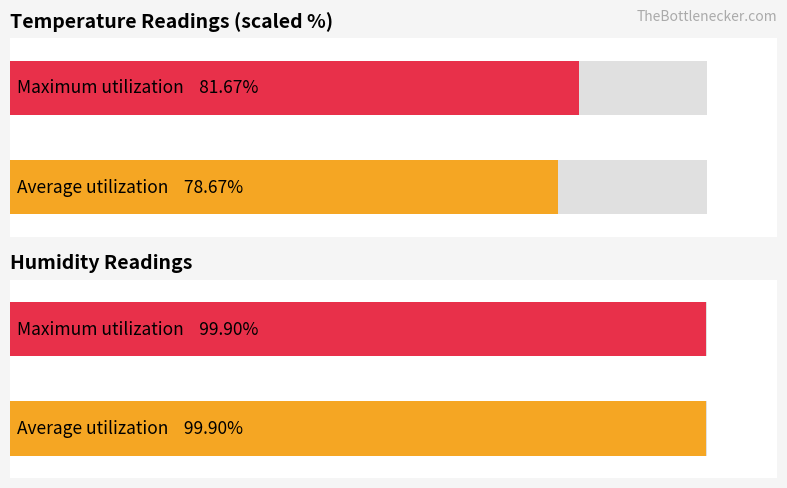

What is the minimum value for Humidity?

99.9